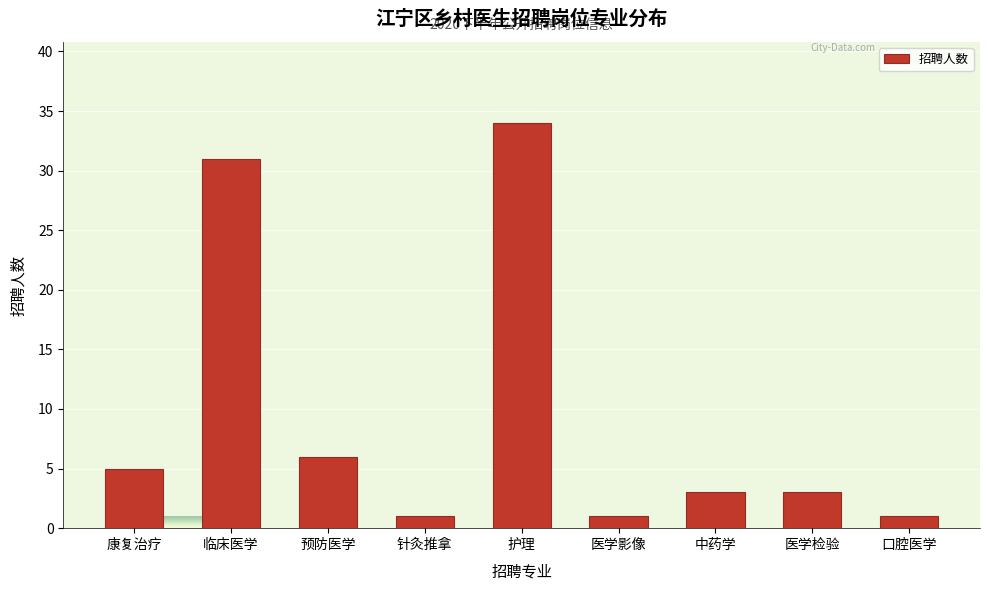

Reading left to right, list all the values displayed in this chart.

康复治疗=5	临床医学=31	预防医学=6	针灸推拿=1	护理=34	医学影像=1	中药学=3	医学检验=3	口腔医学=1